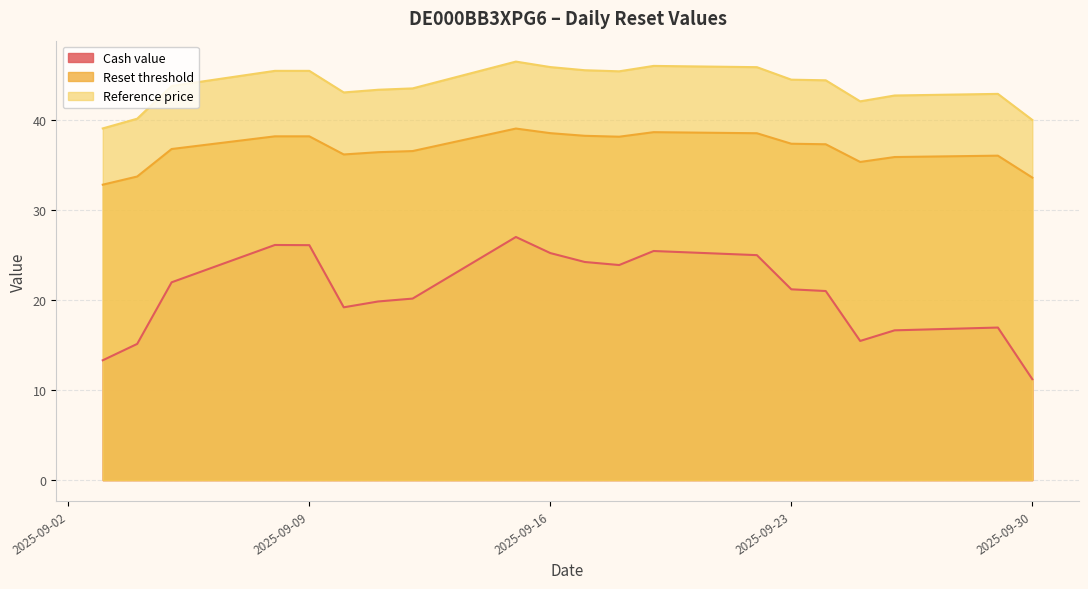

Rank the series by their maximum value, from highest to lowest.

Reference price, Reset threshold, Cash value